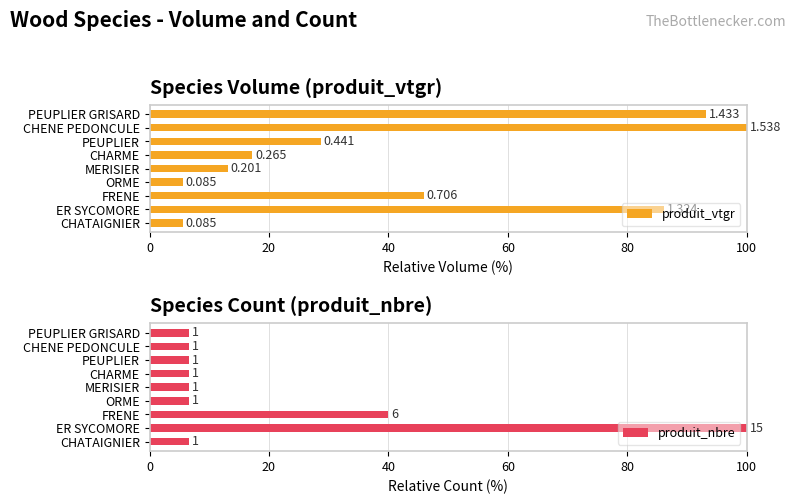

How many categories are shown in the chart?

9